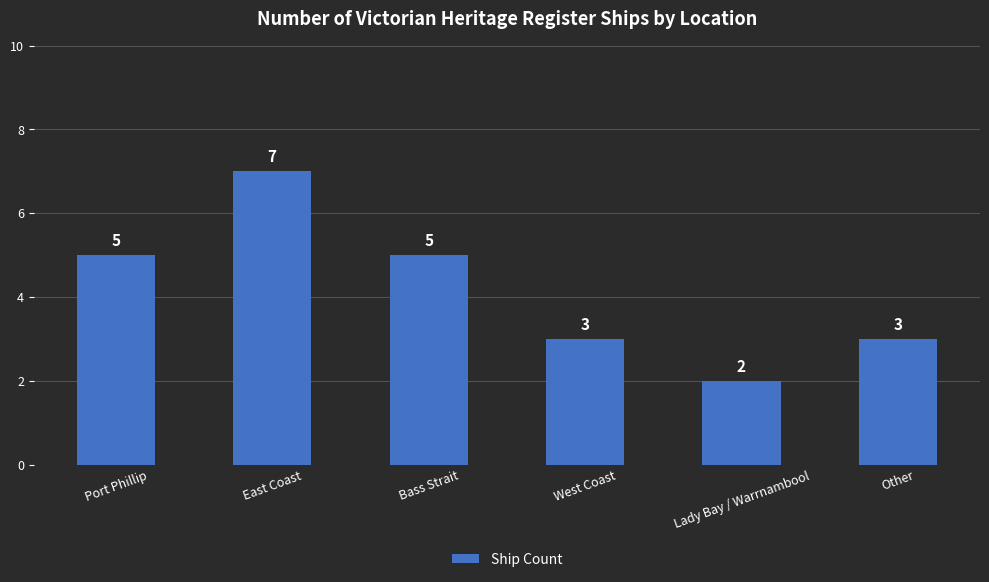

The value at East Coast is 7. True or false?

True